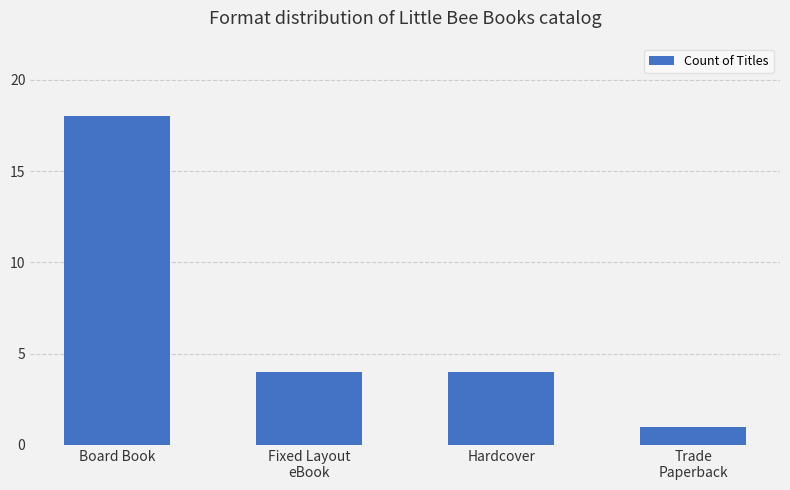

Which category has the highest value across all series?

Board Book